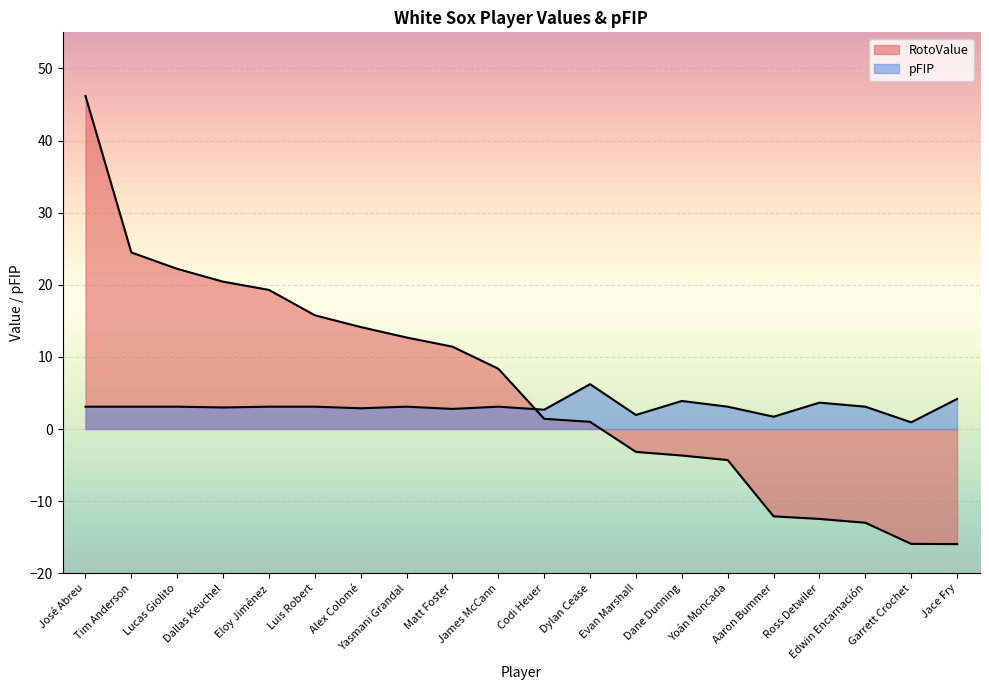

How many times do pFIP and RotoValue cross each other?

1